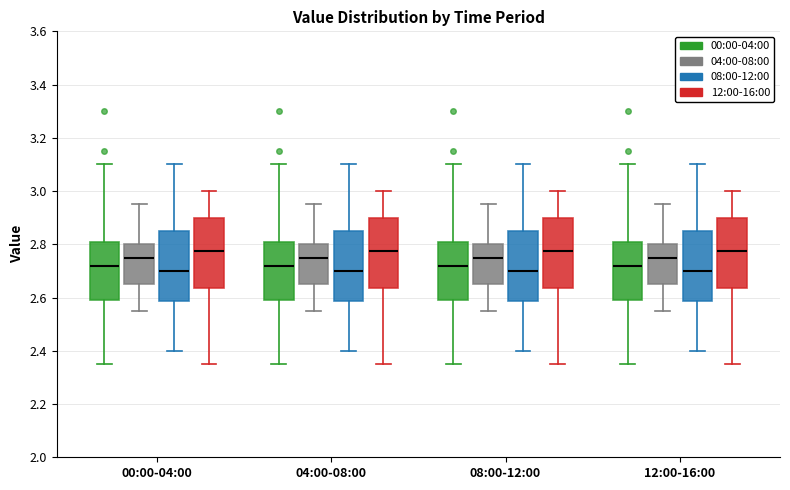

Reading left to right, read every box against the y-axis: the position of its median line, the range the box covers, and the ends of its whiskers. The values are not printed on the chart, so give them approximately, as read against the axis.

00:00-04:00 (00:00-04:00): median 2.72, box 2.60 to 2.80, whiskers 2.36 to 3.10
00:00-04:00 (04:00-08:00): median 2.76, box 2.66 to 2.80, whiskers 2.56 to 2.96
00:00-04:00 (08:00-12:00): median 2.70, box 2.58 to 2.86, whiskers 2.40 to 3.10
00:00-04:00 (12:00-16:00): median 2.78, box 2.64 to 2.90, whiskers 2.36 to 3.00
04:00-08:00 (00:00-04:00): median 2.72, box 2.60 to 2.80, whiskers 2.36 to 3.10
04:00-08:00 (04:00-08:00): median 2.76, box 2.66 to 2.80, whiskers 2.56 to 2.96
04:00-08:00 (08:00-12:00): median 2.70, box 2.58 to 2.86, whiskers 2.40 to 3.10
04:00-08:00 (12:00-16:00): median 2.78, box 2.64 to 2.90, whiskers 2.36 to 3.00
08:00-12:00 (00:00-04:00): median 2.72, box 2.60 to 2.80, whiskers 2.36 to 3.10
08:00-12:00 (04:00-08:00): median 2.76, box 2.66 to 2.80, whiskers 2.56 to 2.96
08:00-12:00 (08:00-12:00): median 2.70, box 2.58 to 2.86, whiskers 2.40 to 3.10
08:00-12:00 (12:00-16:00): median 2.78, box 2.64 to 2.90, whiskers 2.36 to 3.00
12:00-16:00 (00:00-04:00): median 2.72, box 2.60 to 2.80, whiskers 2.36 to 3.10
12:00-16:00 (04:00-08:00): median 2.76, box 2.66 to 2.80, whiskers 2.56 to 2.96
12:00-16:00 (08:00-12:00): median 2.70, box 2.58 to 2.86, whiskers 2.40 to 3.10
12:00-16:00 (12:00-16:00): median 2.78, box 2.64 to 2.90, whiskers 2.36 to 3.00